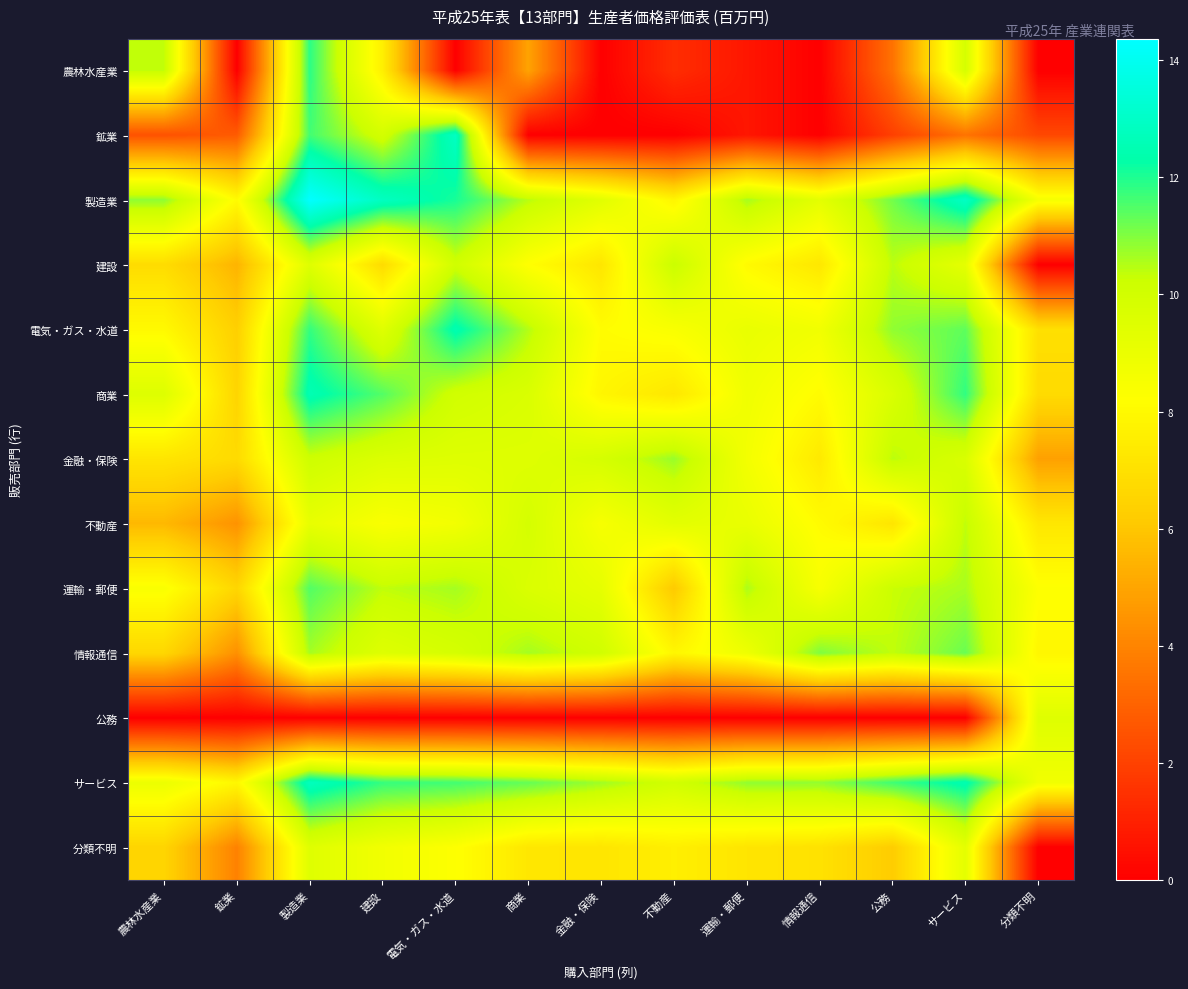

Rank the series at サービス from highest to lowest value.

製造業, サービス, 商業, 電気・ガス・水道, 情報通信, 運輸・郵便, 不動産, 農林水産業, 金融・保険, 分類不明, 建設, 鉱業, 公務